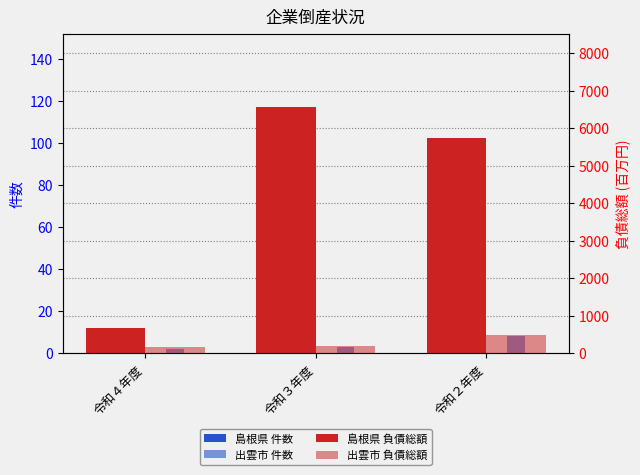

Which series has the largest total across all categories?

島根県 負債総額